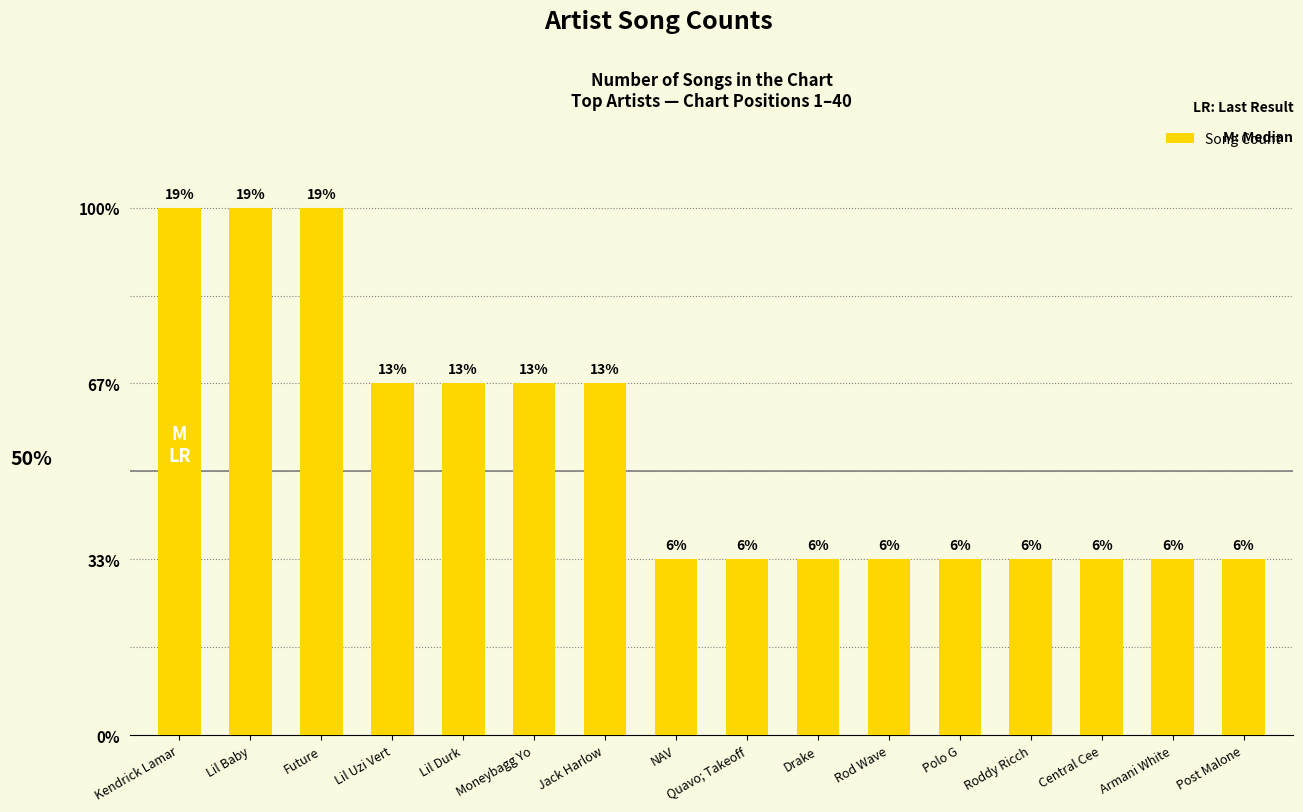

What is the maximum value shown in the chart?

3